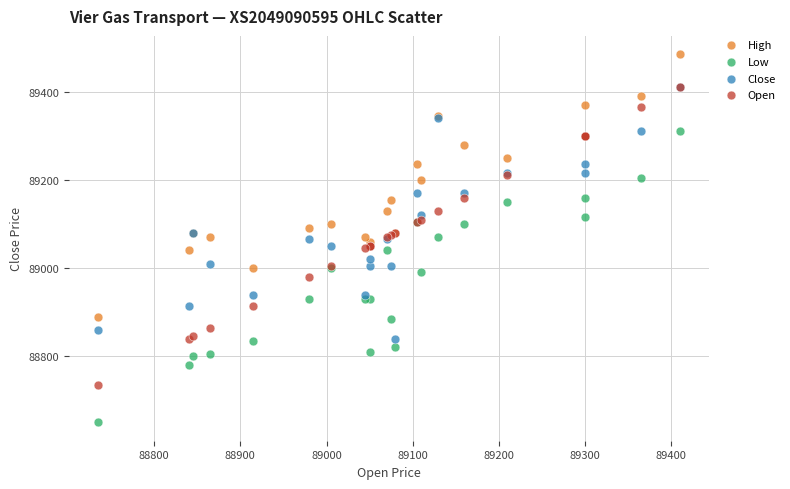

Which series has the widest spread of Y values?

Open